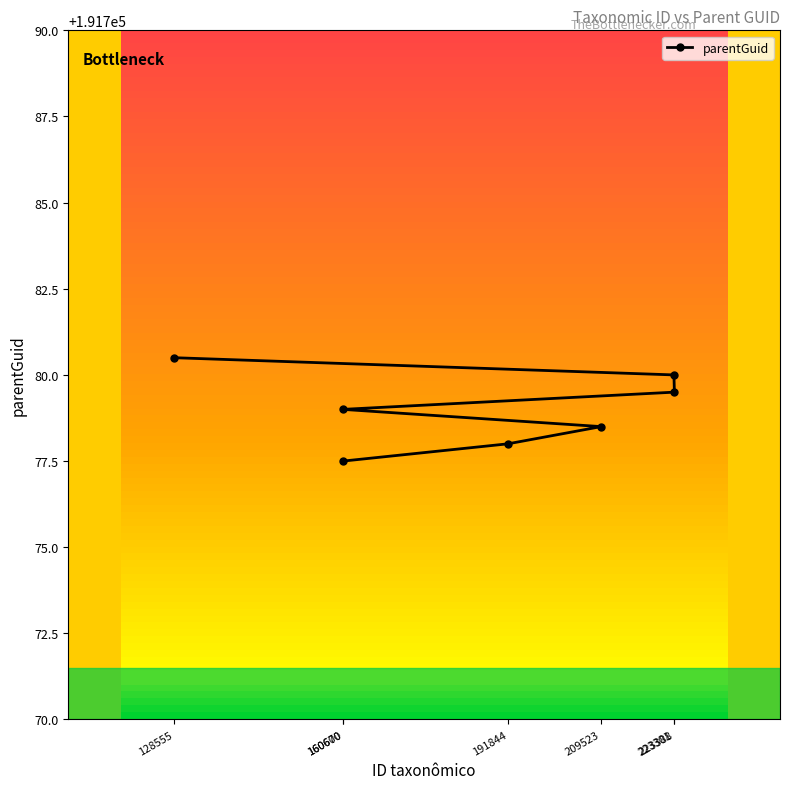

List the labels in order of value, largest first.

128555, 223301, 223388, 160600, 209523, 191844, 160670